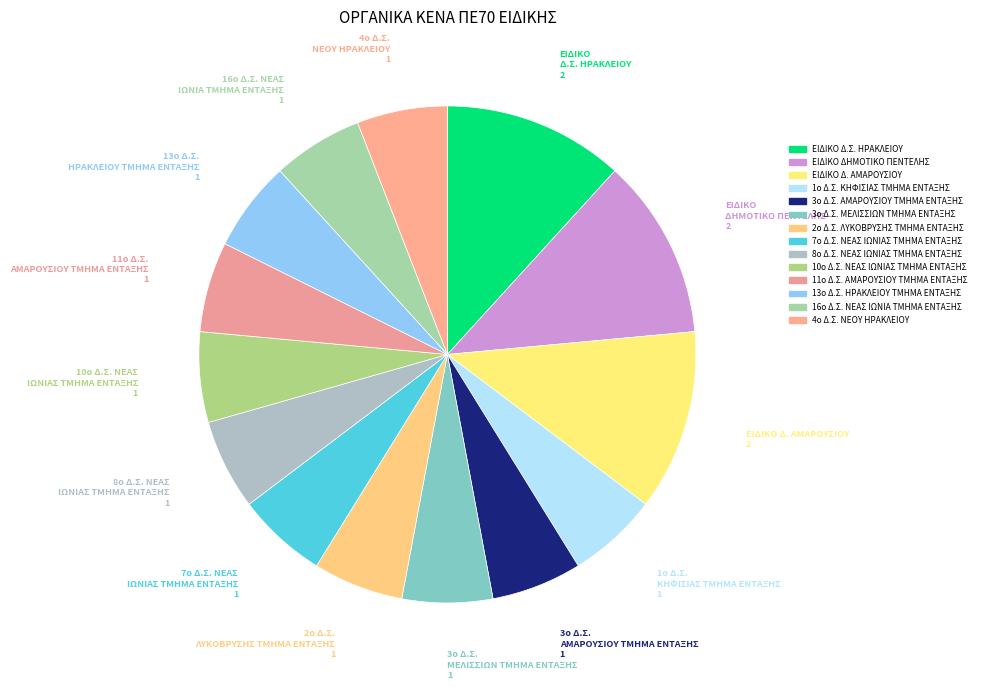

Is it true that ΕΙΔΙΚΟ ΔΗΜΟΤΙΚΟ ΠΕΝΤΕΛΗΣ is 25% of the pie?

False